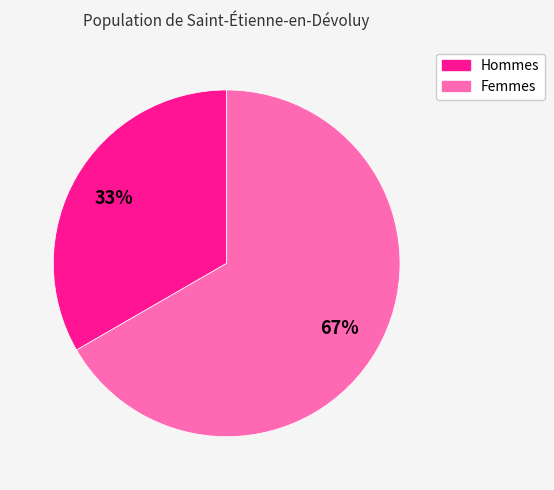

To the nearest percent, what is the average slice percentage?

50%